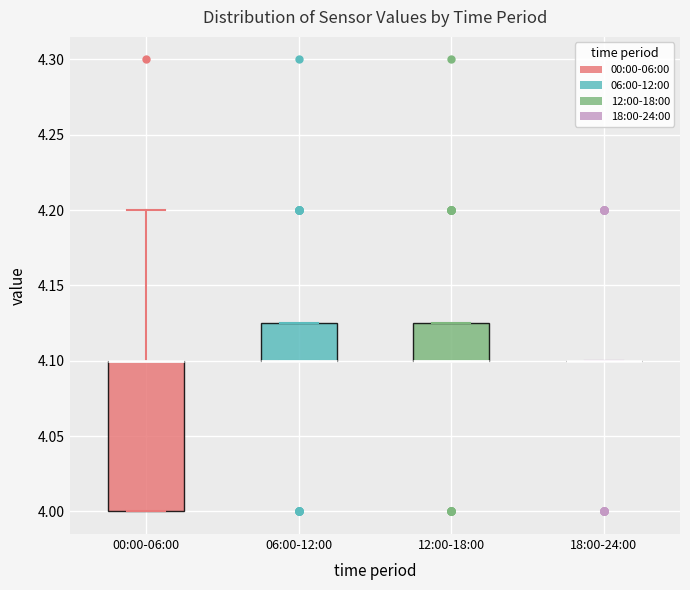

Which box is the tallest, from its lower edge to its upper edge?

00:00-06:00